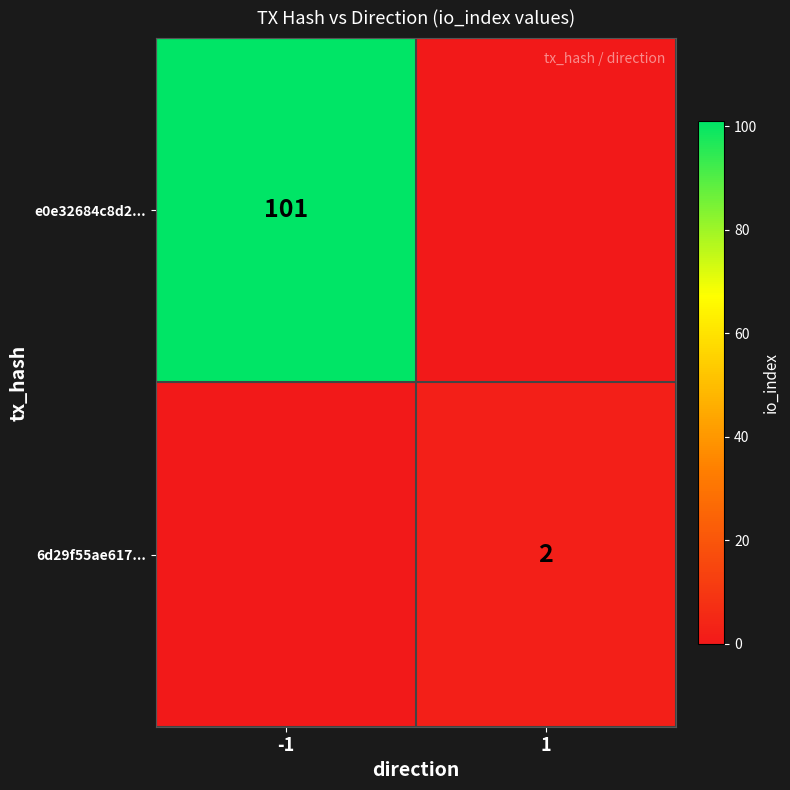

At how many categories does at least one series exceed 19?

1